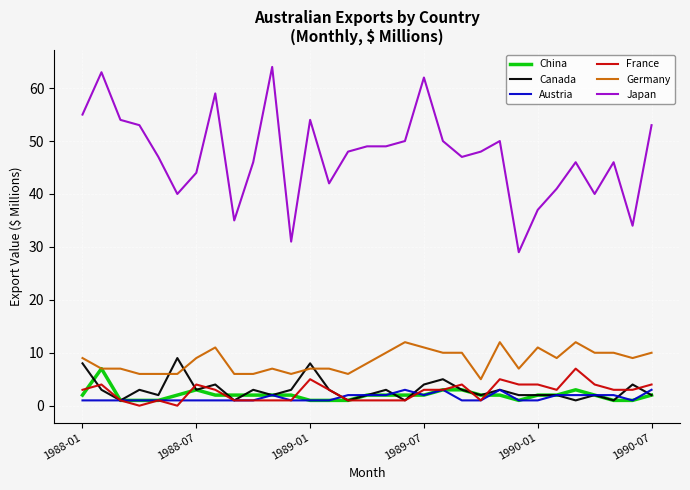

True or false: Japan and China intersect in this chart.

False